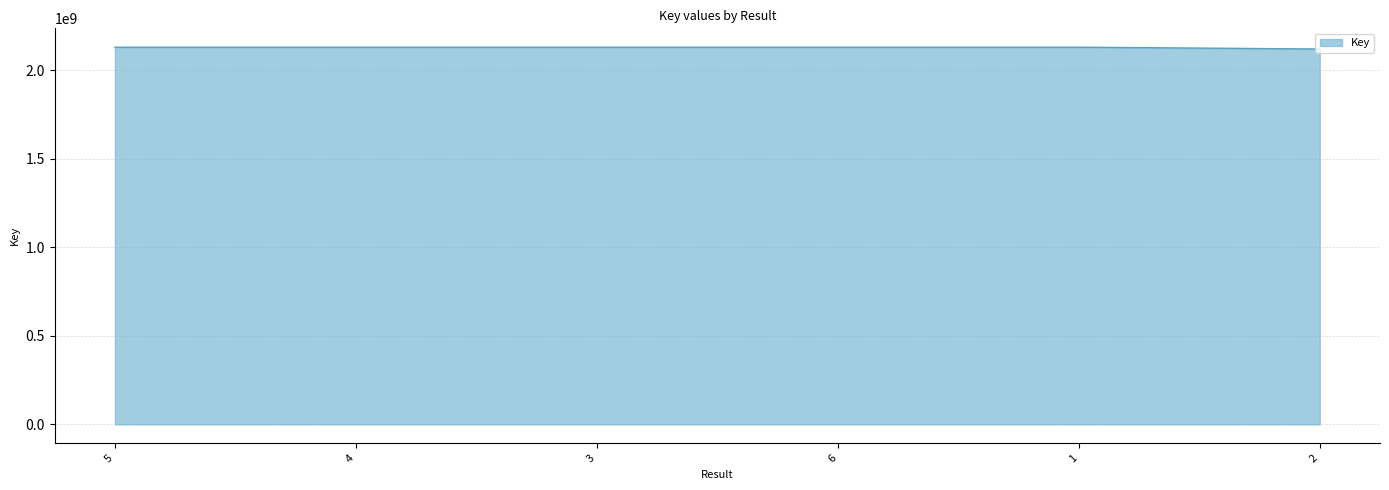

Approximately how many times larger is the value at 1 compared to 3?

1.0